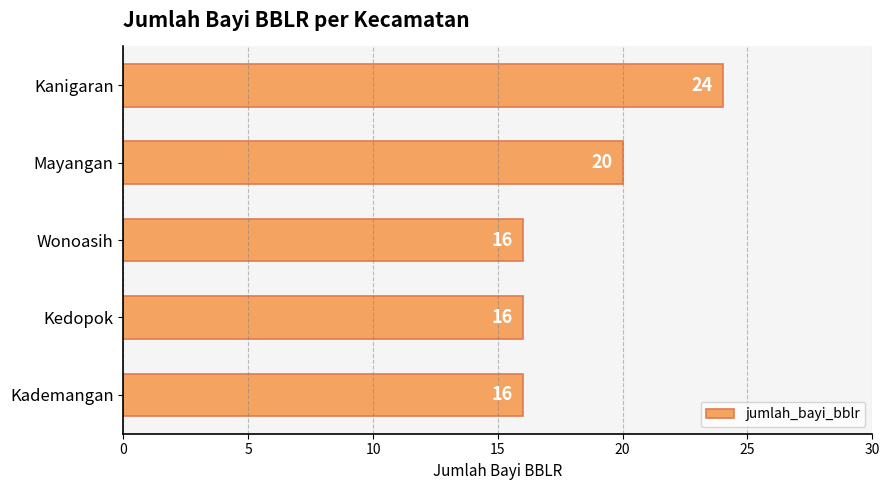

What is the minimum value shown in the chart?

16